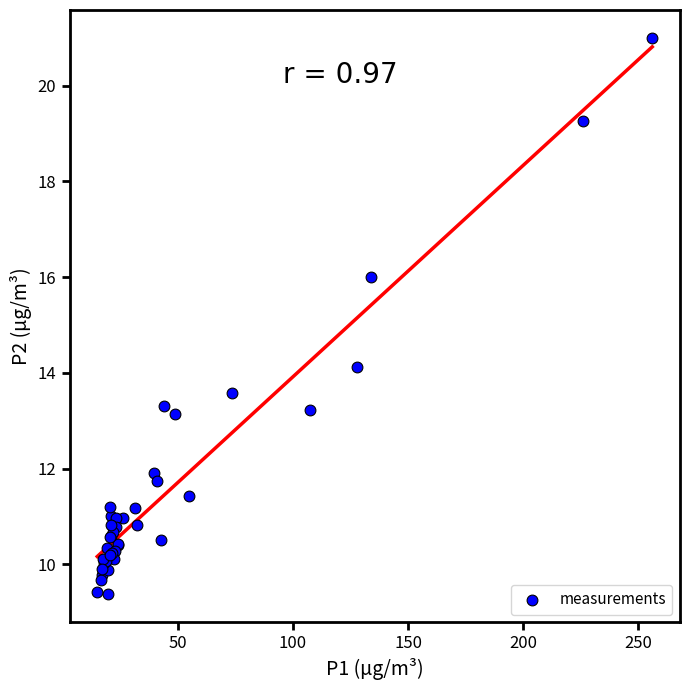

What Y value in the scatter plot is closest to 15?

14.1